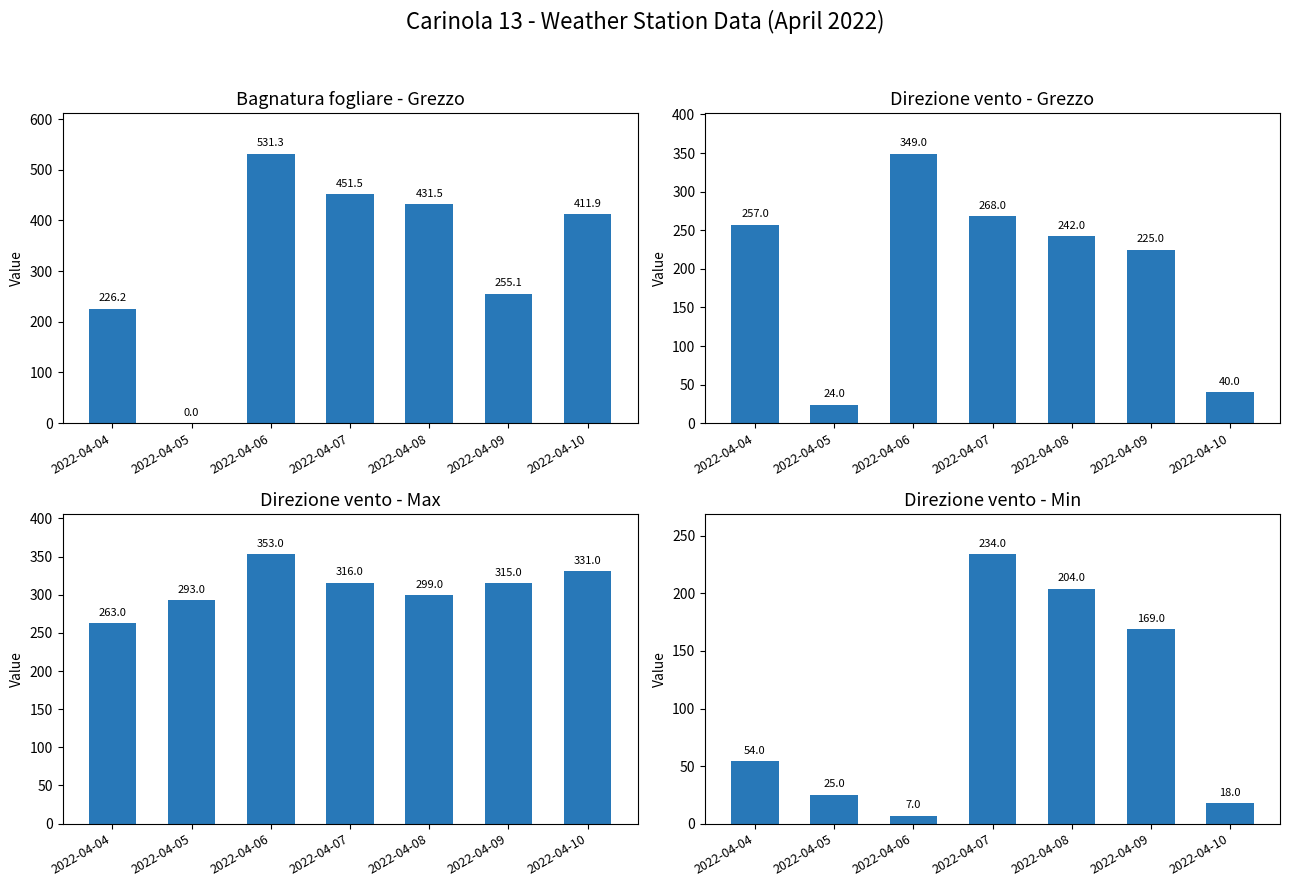

What is the difference between the second highest and second lowest values in the Direzione vento - Min series?

186.0